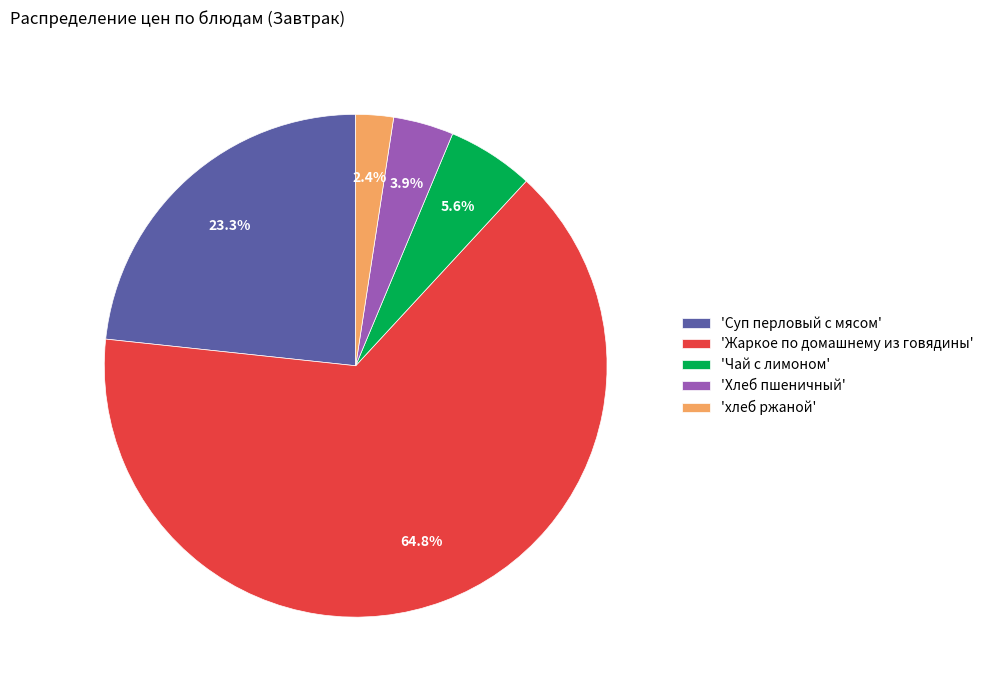

Is 'Жаркое по домашнему из говядины' the majority of the pie?

Yes